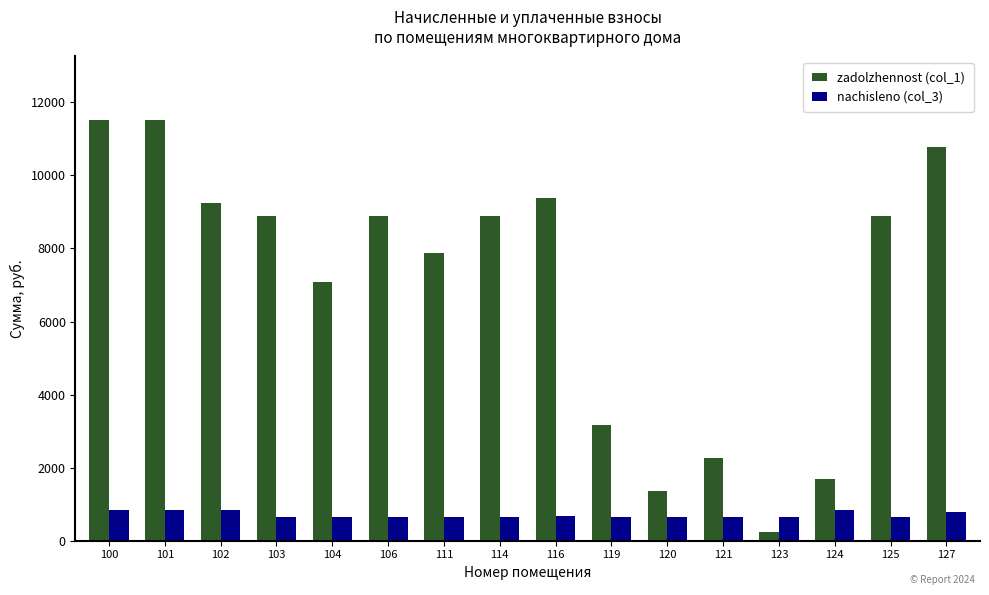

How many groups of bars are there?

16